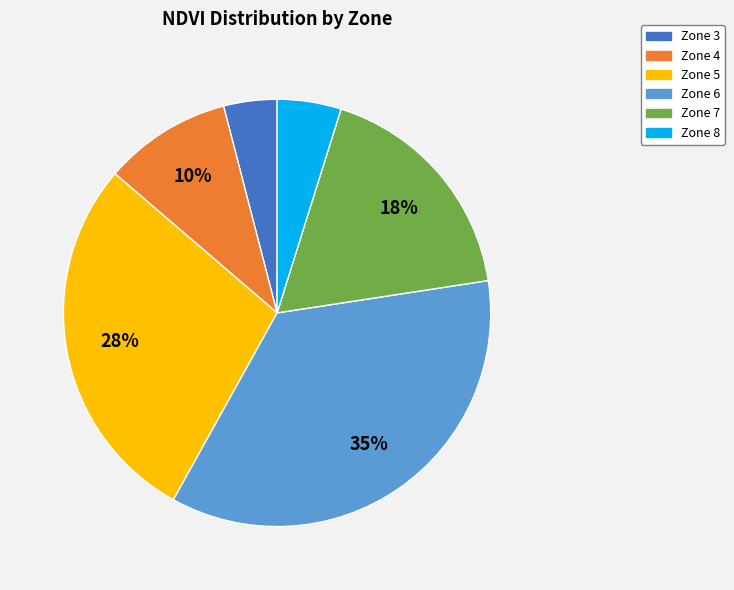

How many segments does this pie chart have?

6